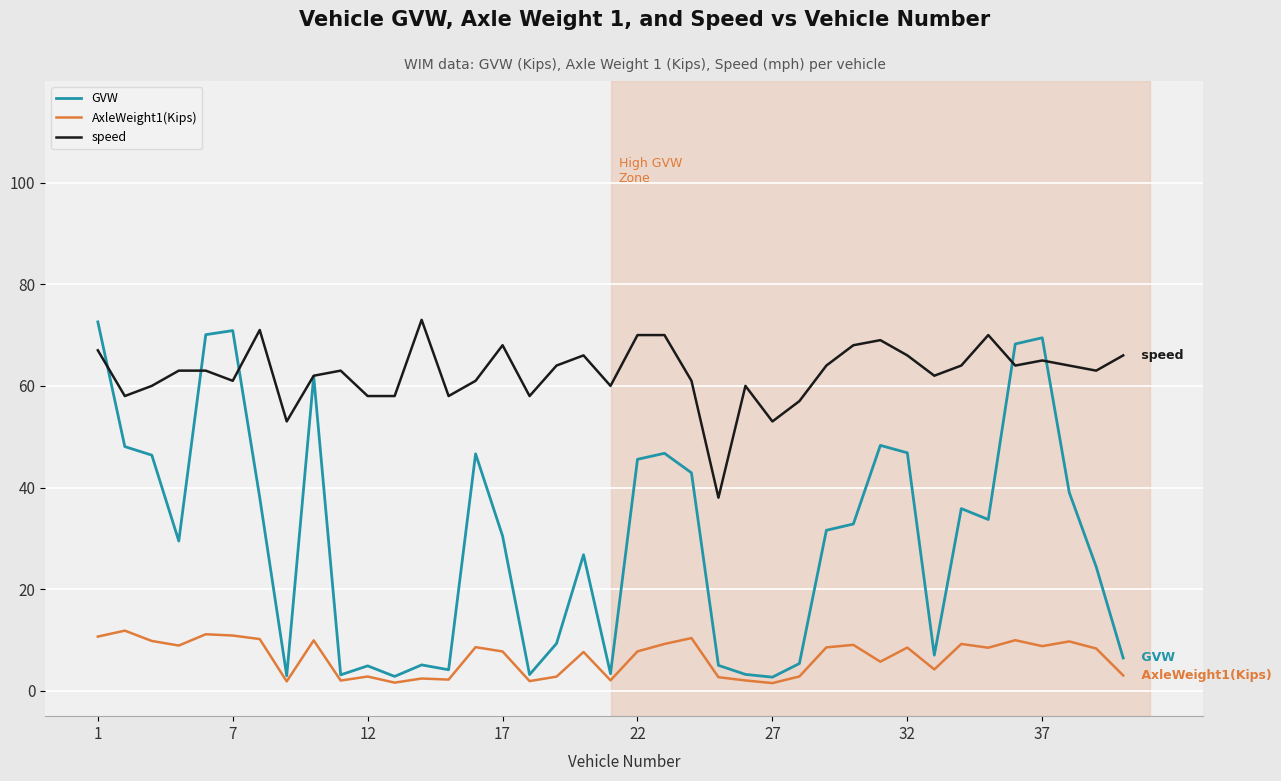

Which series has the largest range (max minus min)?

GVW